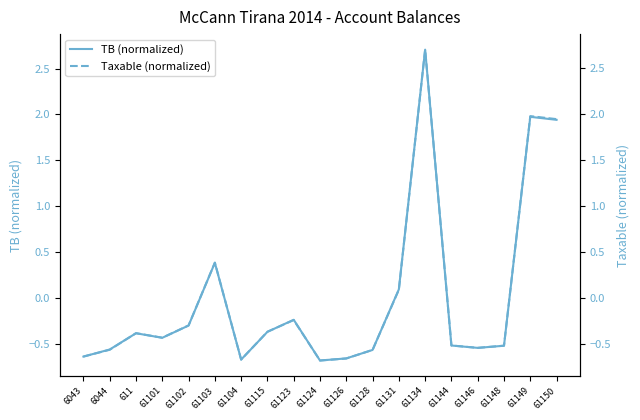

How many interior local valleys does the TB (normalized) series have?

4